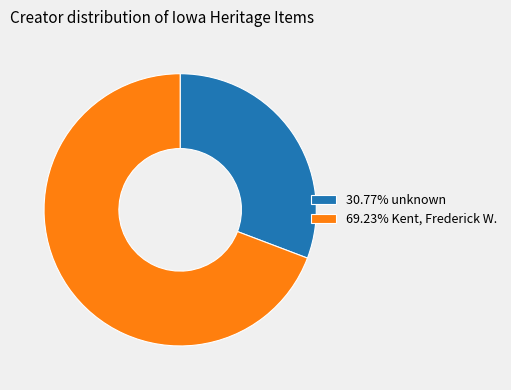

Is there a majority slice in this chart?

Yes